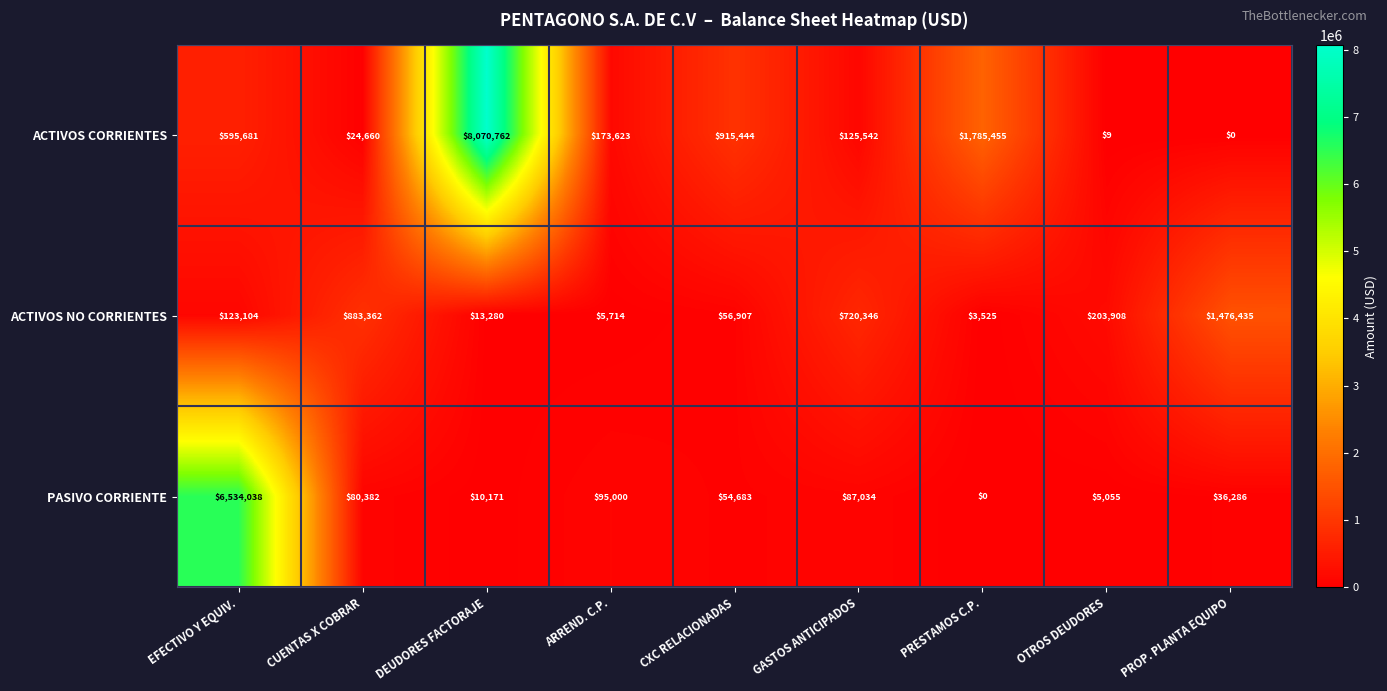

Reading right to left, extract all data points from this chart.

ACTIVOS CORRIENTES: 0	9	1785455	125542	915444	173623	8070762	24660	595681
ACTIVOS NO CORRIENTES: 1476435	203908	3525	720346	56907	5714	13280	883362	123104
PASIVO CORRIENTE: 36286	5055	0	87034	54683	95000	10171	80382	6534038